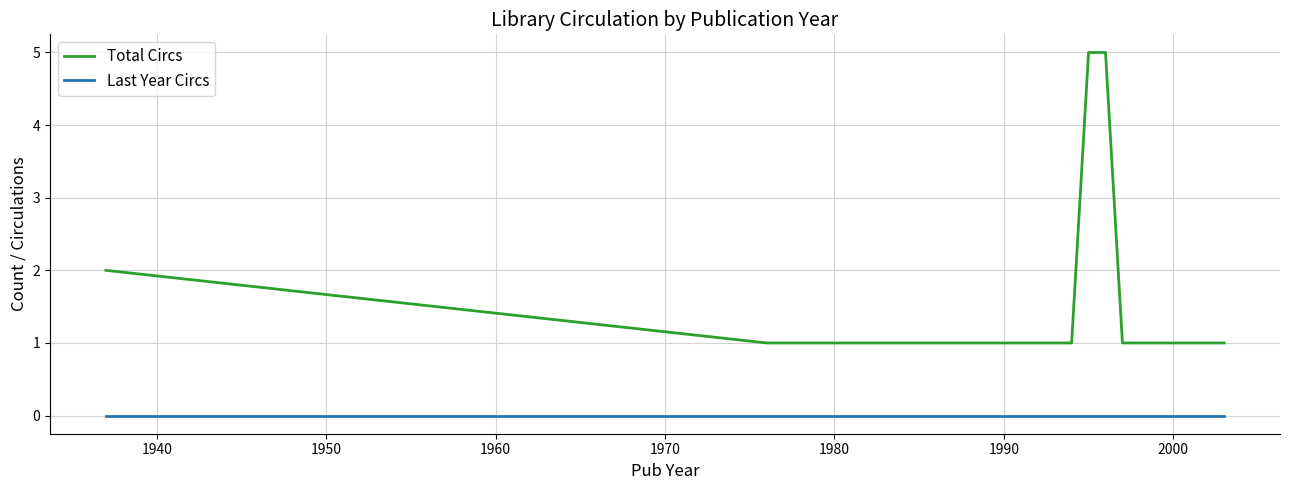

Which series has the largest total across all categories?

Total Circs